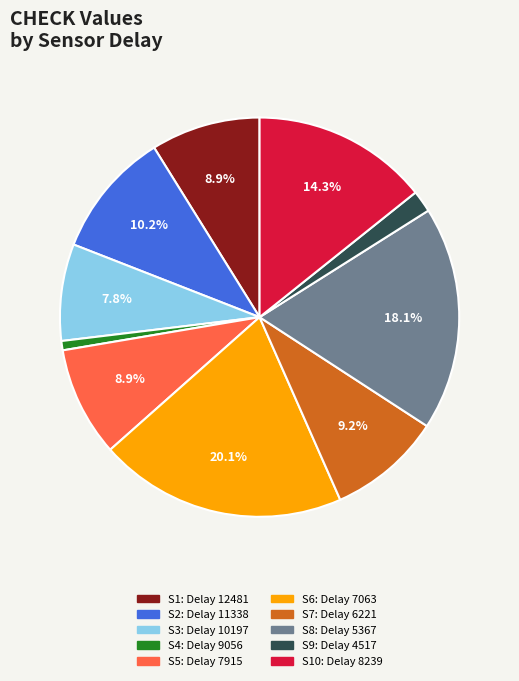

Is there a majority slice in this chart?

No